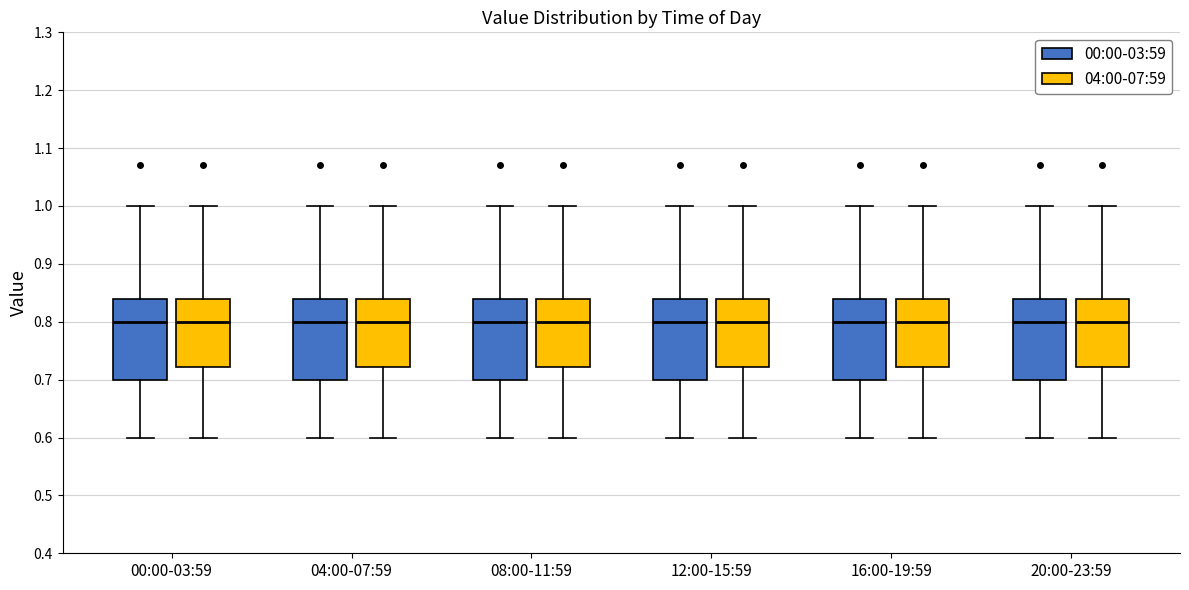

Reading left to right, read every box against the y-axis: the position of its median line, the range the box covers, and the ends of its whiskers. The values are not printed on the chart, so give them approximately, as read against the axis.

00:00-03:59 (00:00-03:59): median 0.80, box 0.70 to 0.84, whiskers 0.60 to 1.00
00:00-03:59 (04:00-07:59): median 0.80, box 0.72 to 0.84, whiskers 0.60 to 1.00
04:00-07:59 (00:00-03:59): median 0.80, box 0.70 to 0.84, whiskers 0.60 to 1.00
04:00-07:59 (04:00-07:59): median 0.80, box 0.72 to 0.84, whiskers 0.60 to 1.00
08:00-11:59 (00:00-03:59): median 0.80, box 0.70 to 0.84, whiskers 0.60 to 1.00
08:00-11:59 (04:00-07:59): median 0.80, box 0.72 to 0.84, whiskers 0.60 to 1.00
12:00-15:59 (00:00-03:59): median 0.80, box 0.70 to 0.84, whiskers 0.60 to 1.00
12:00-15:59 (04:00-07:59): median 0.80, box 0.72 to 0.84, whiskers 0.60 to 1.00
16:00-19:59 (00:00-03:59): median 0.80, box 0.70 to 0.84, whiskers 0.60 to 1.00
16:00-19:59 (04:00-07:59): median 0.80, box 0.72 to 0.84, whiskers 0.60 to 1.00
20:00-23:59 (00:00-03:59): median 0.80, box 0.70 to 0.84, whiskers 0.60 to 1.00
20:00-23:59 (04:00-07:59): median 0.80, box 0.72 to 0.84, whiskers 0.60 to 1.00